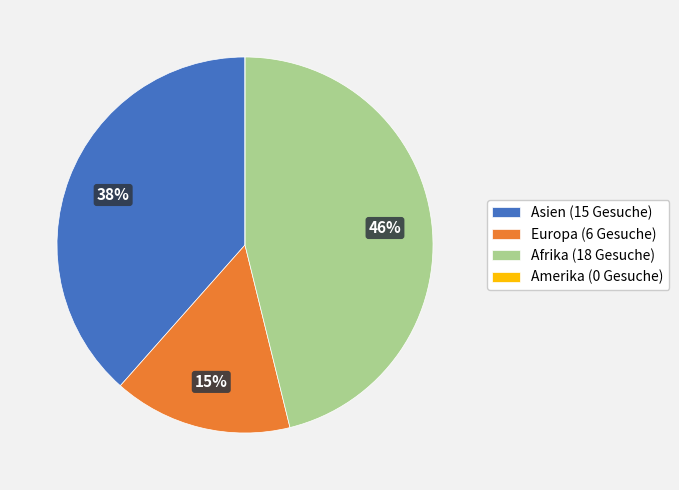

The Afrika (18 Gesuche) slice represents 58% of the pie. True or false?

False